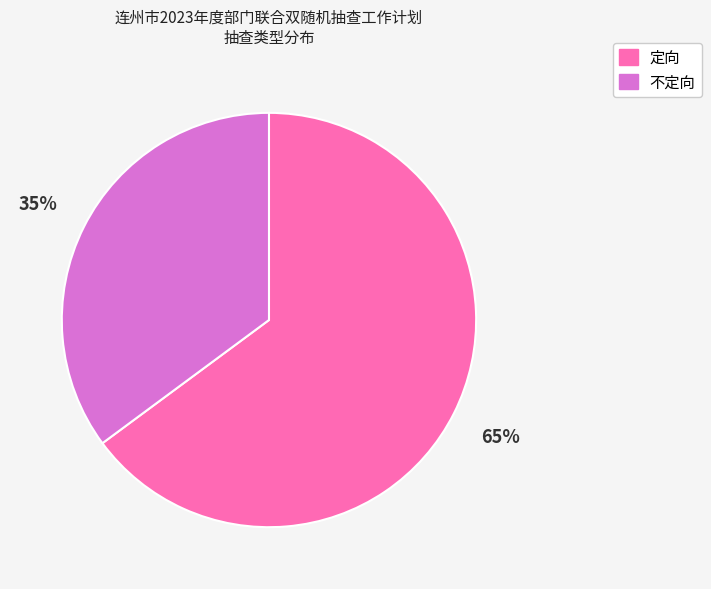

Rank the categories by value from lowest to highest.

不定向, 定向